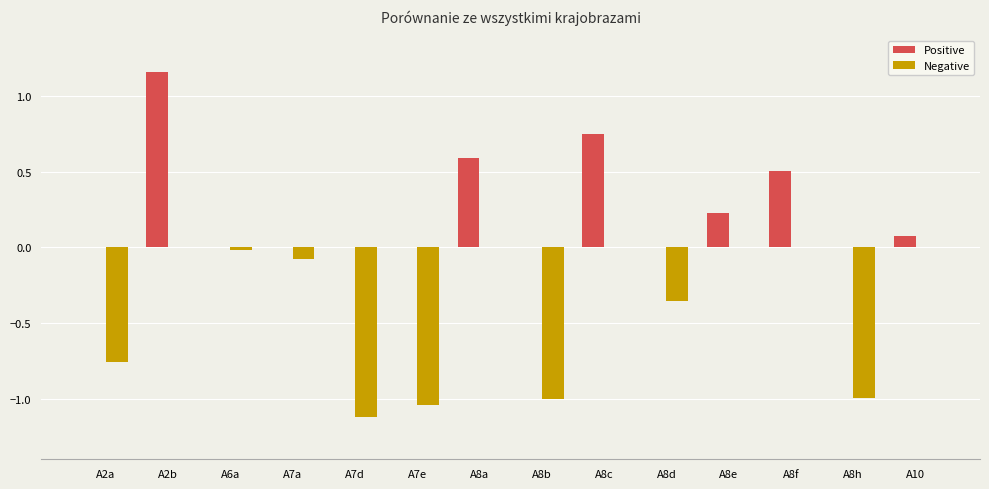

The Positive series shows 0.2 at A8e. True or false?

True